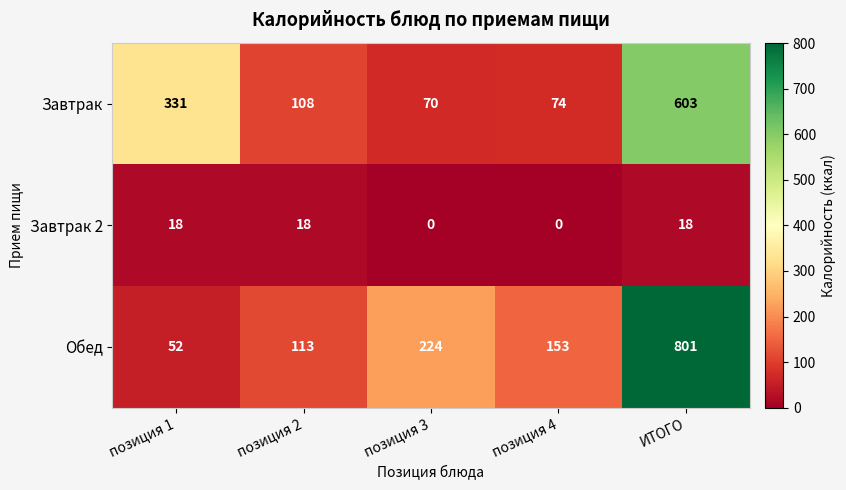

How many values in the Обед series are below 153?

2